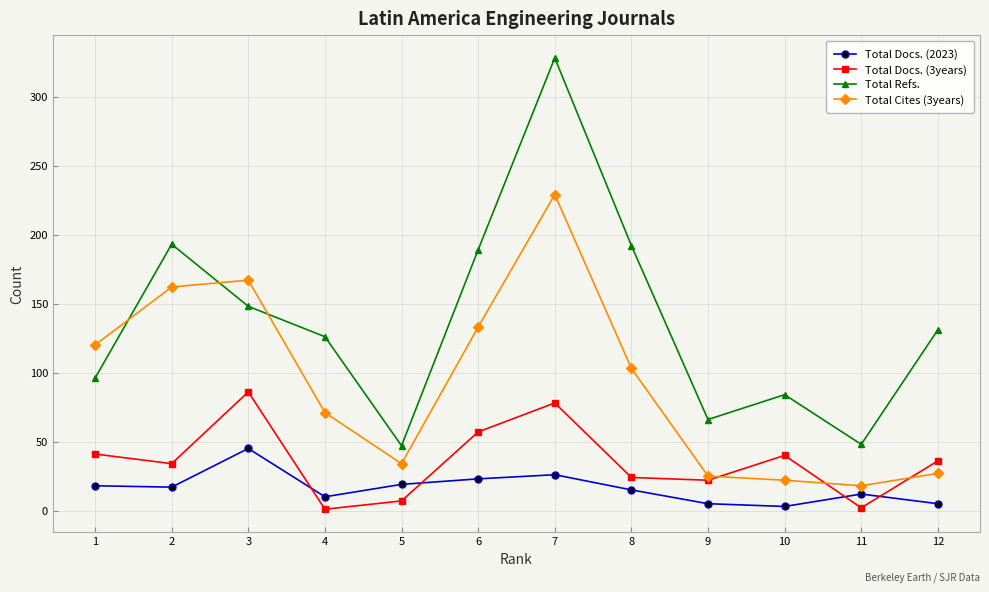

At 8, list the series in order from largest to smallest.

Total Refs., Total Cites (3years), Total Docs. (3years), Total Docs. (2023)